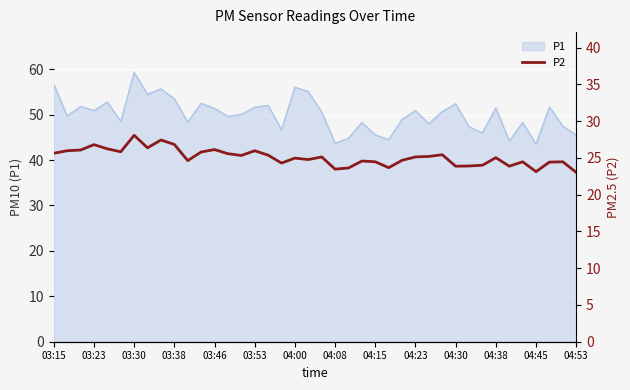

What is the highest value of the P1 series?

59.3